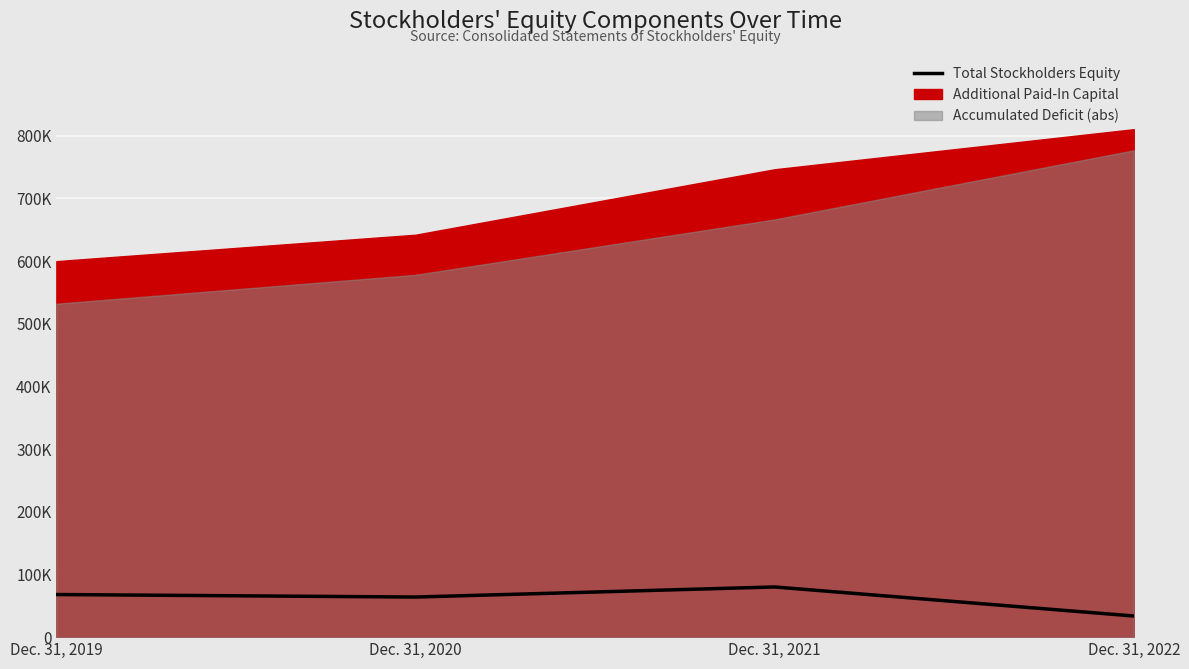

Rank the categories by value from lowest to highest.

Dec. 31, 2022, Dec. 31, 2020, Dec. 31, 2019, Dec. 31, 2021